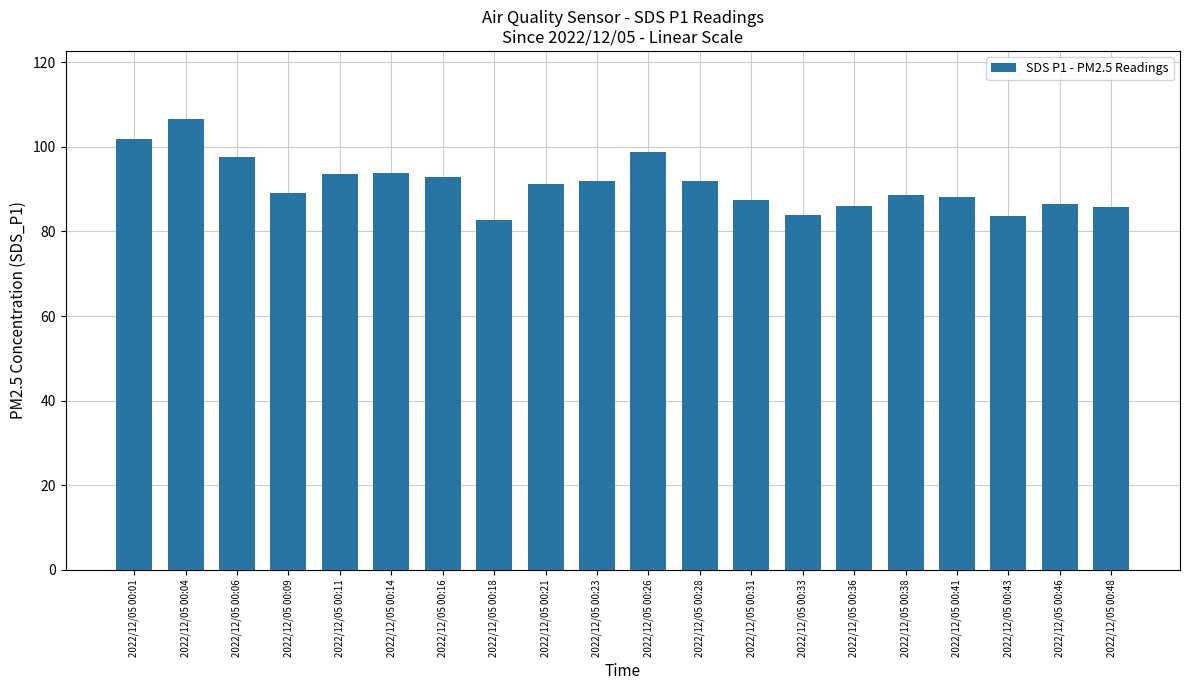

What is the average value?

91.1